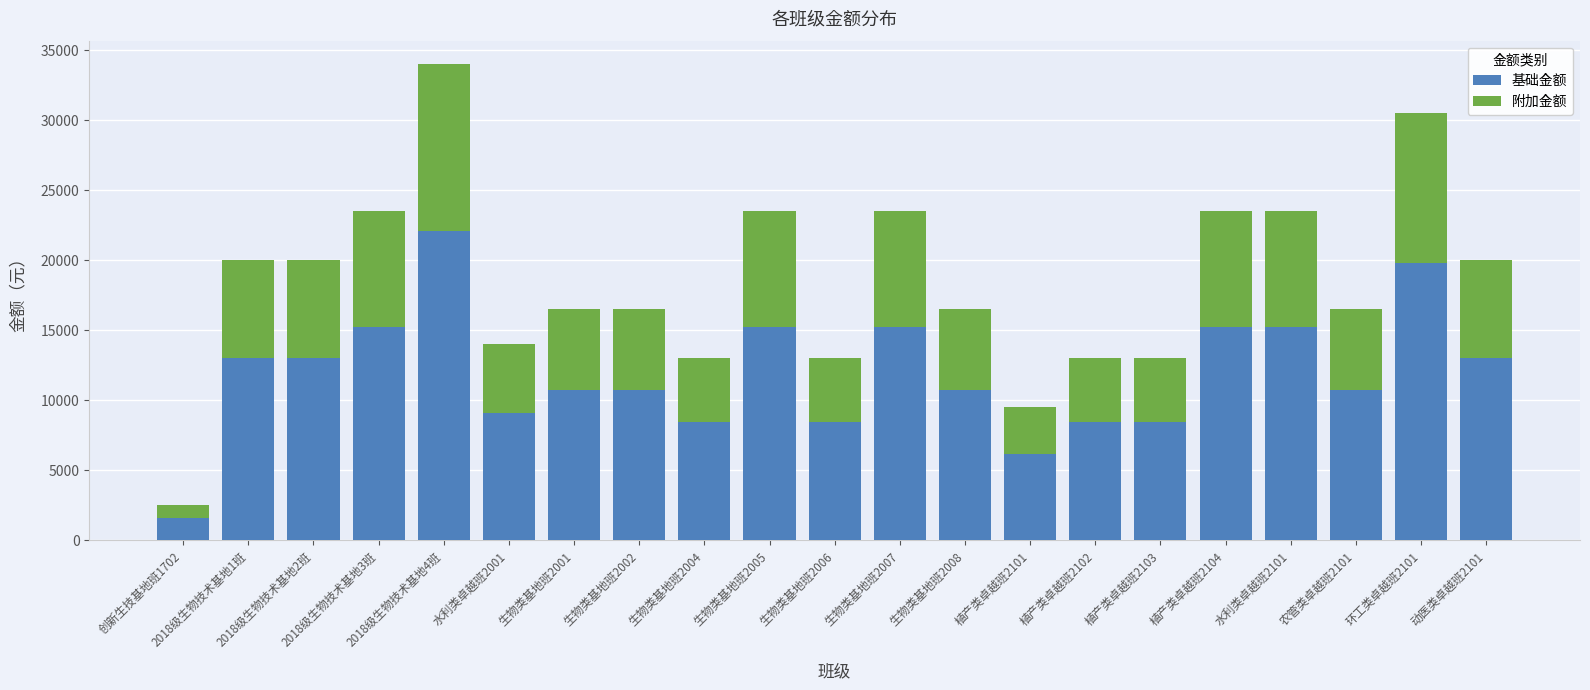

What is the average value of the 基础金额 series?

11948